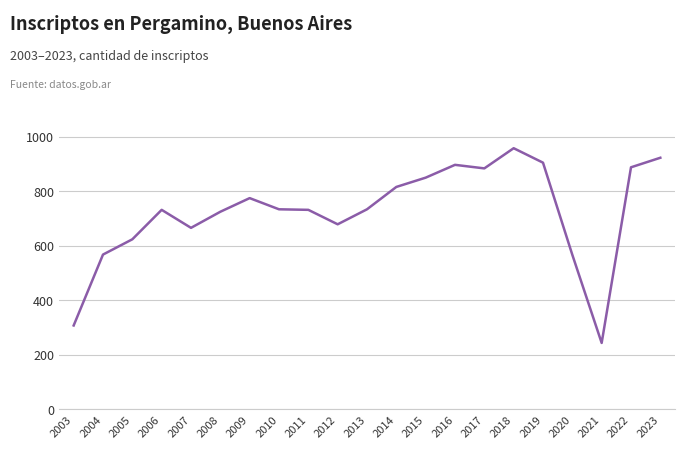

What is the maximum value shown in the chart?

958